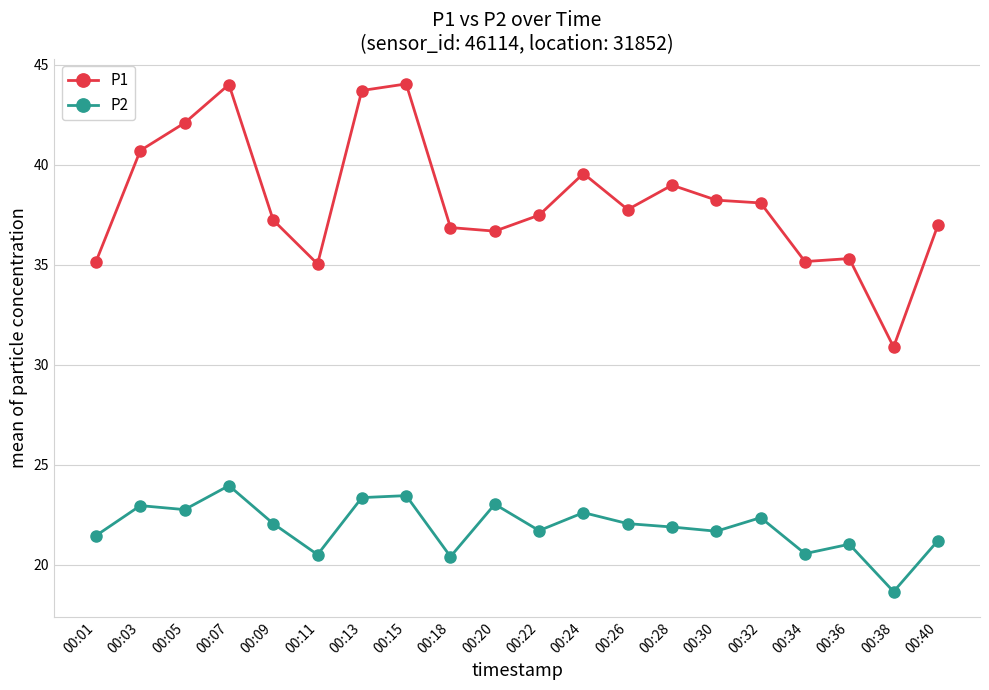

Read the P1 value at 00:22.

37.5